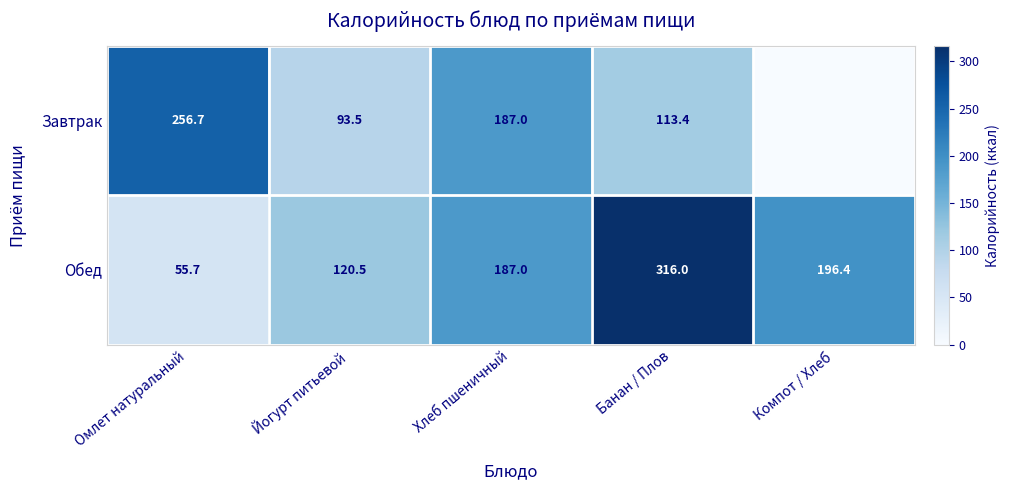

Between Омлет натуральный and Йогурт питьевой, which series saw the biggest shift?

Завтрак